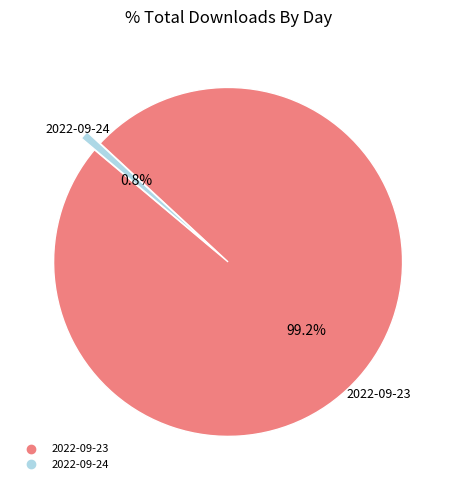

Count the number of slices in the pie.

2